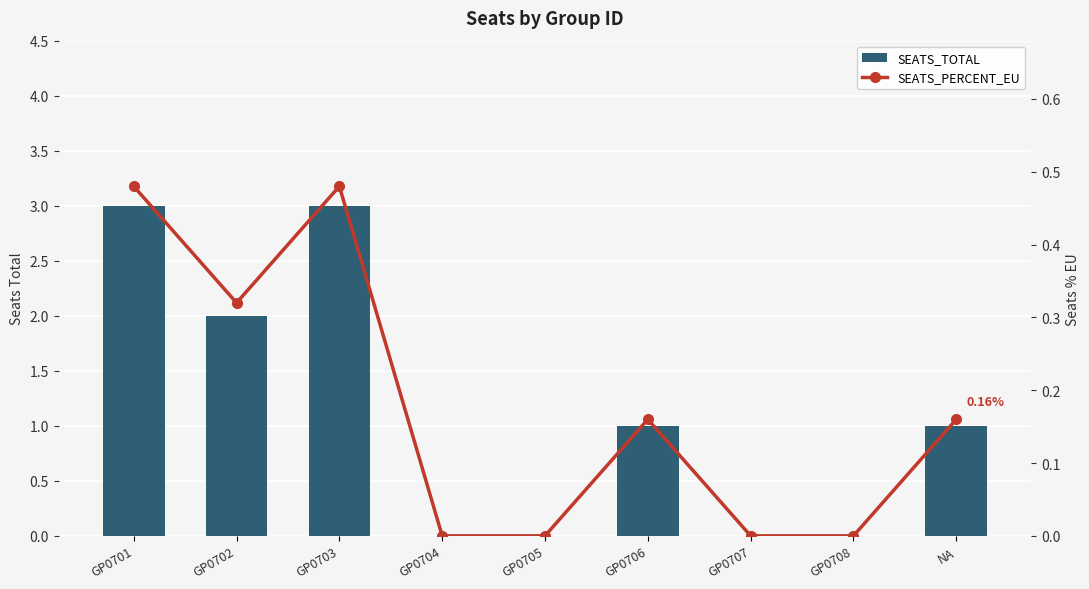

What is the sum of all SEATS_PERCENT_EU values?

1.6